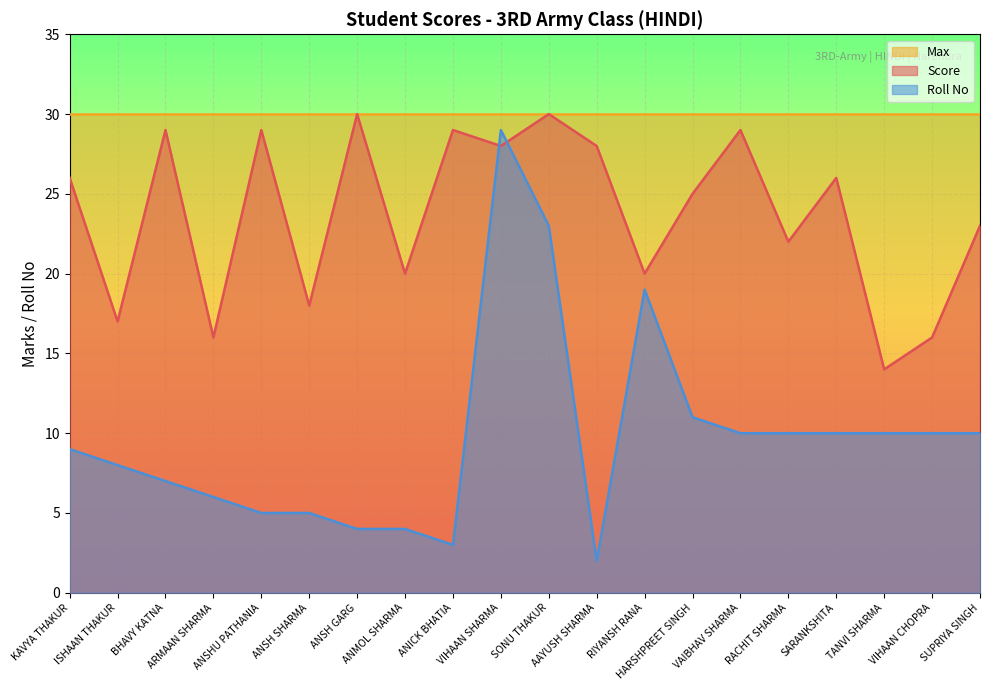

Which category has the highest value across all series?

ANSH GARG